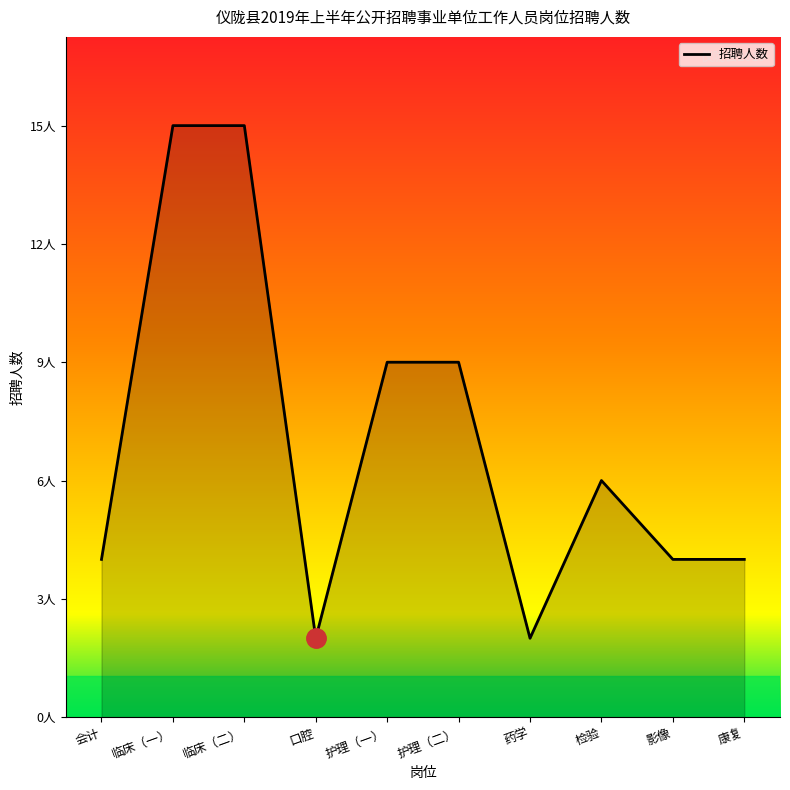

What is the label of the 9th point from the left?

影像